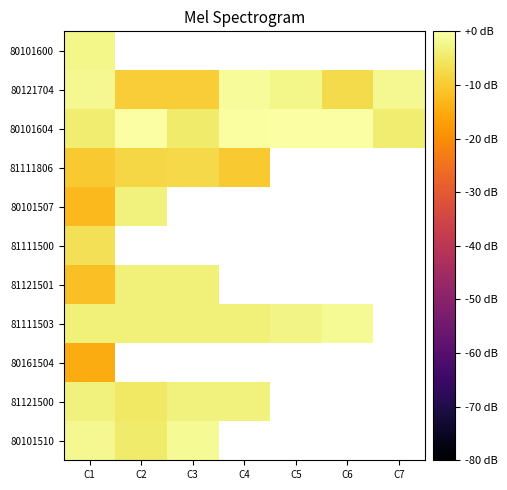

How many categories are shown in the chart?

7